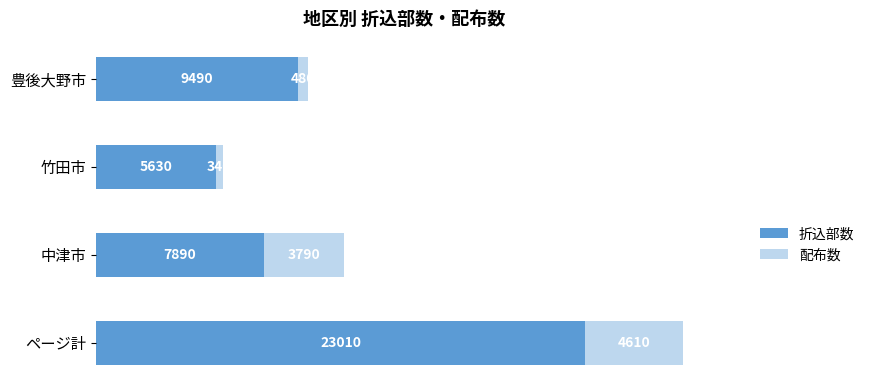

At which label does 折込部数 reach its peak?

ページ計